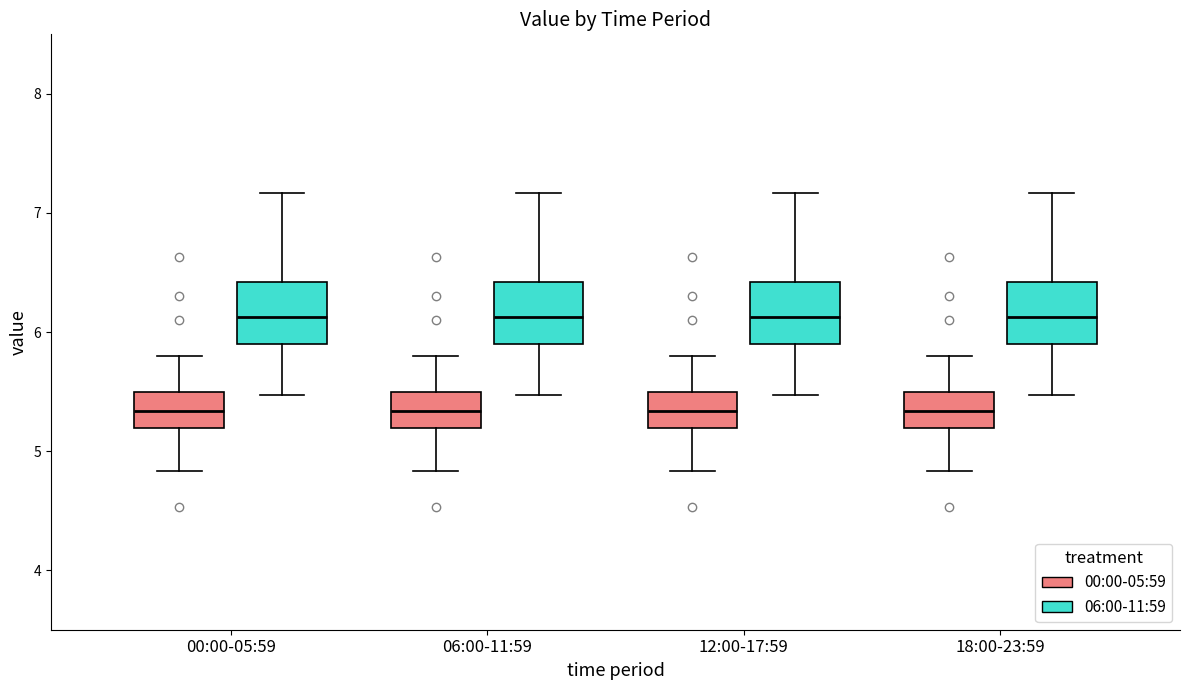

Where is the upper edge of the box for 06:00-11:59 (06:00-11:59) on the y-axis? The values are not printed on the chart, so give them approximately, as read against the axis.

6.4